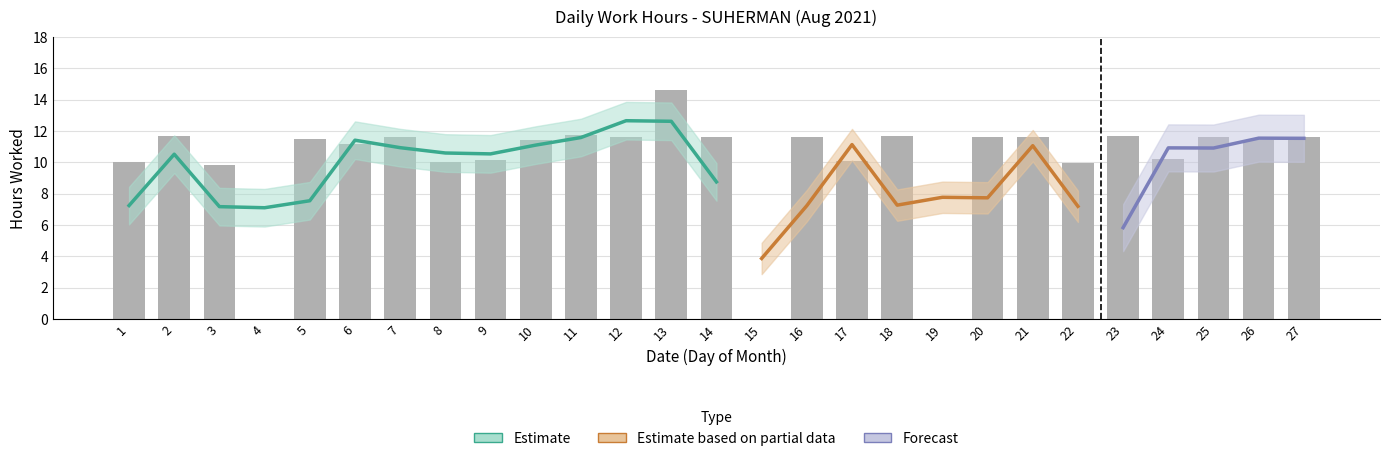

Rank the categories by value from highest to lowest.

13, 11, 18, 2, 23, 25, 27, 14, 20, 12, 7, 16, 21, 5, 26, 10, 6, 24, 9, 17, 1, 8, 22, 3, 4, 15, 19